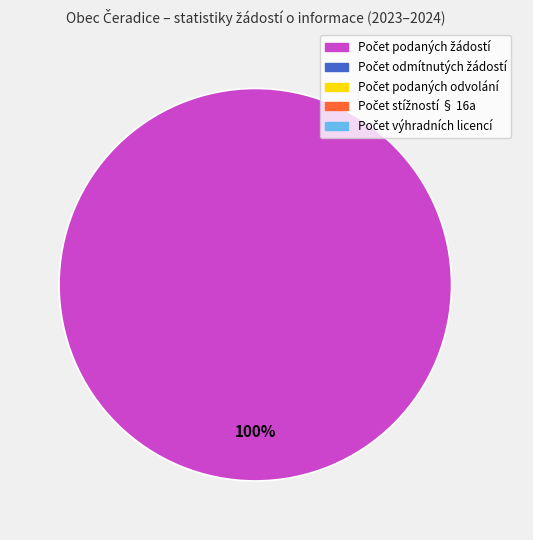

Does any single category account for the majority?

Yes